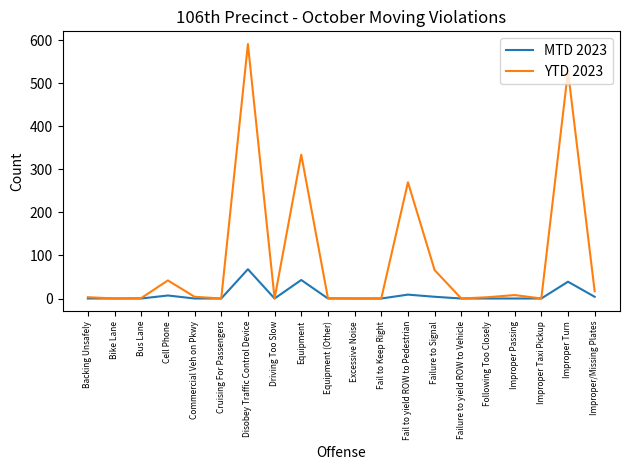

List the series in order of their overall mean, lowest first.

MTD 2023, YTD 2023